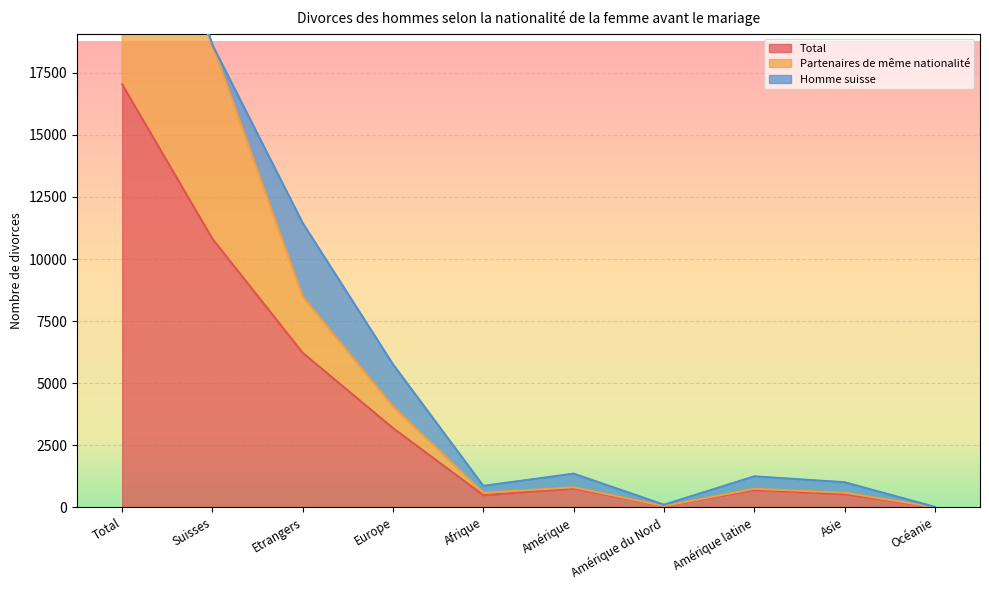

Is the value of Partenaires de même nationalité at Amérique du Nord greater than the value of Total at Etrangers?

No